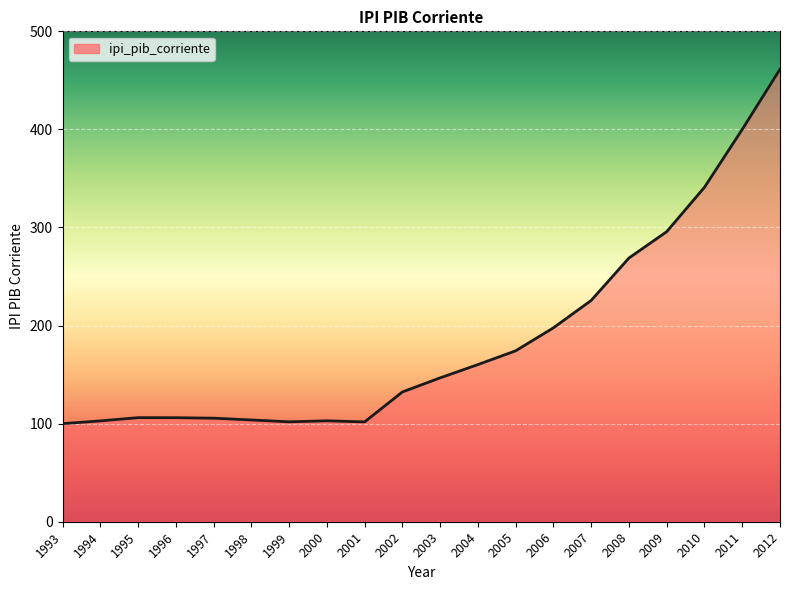

How many values are below 146?

10